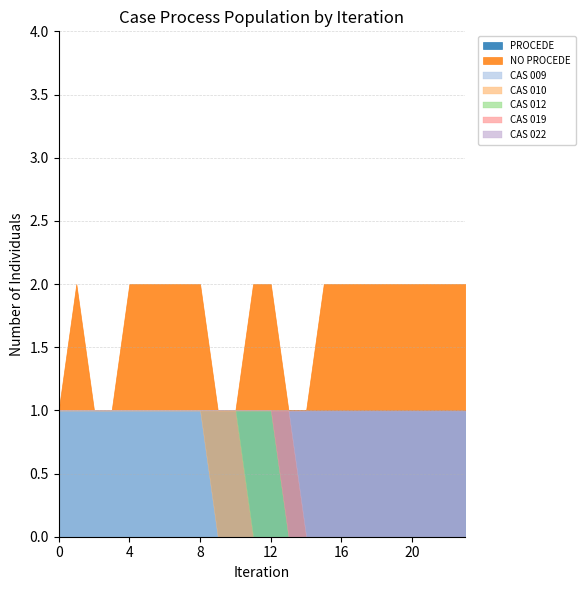

Rank the series by their average value, from lowest to highest.

NO PROCEDE, PROCEDE